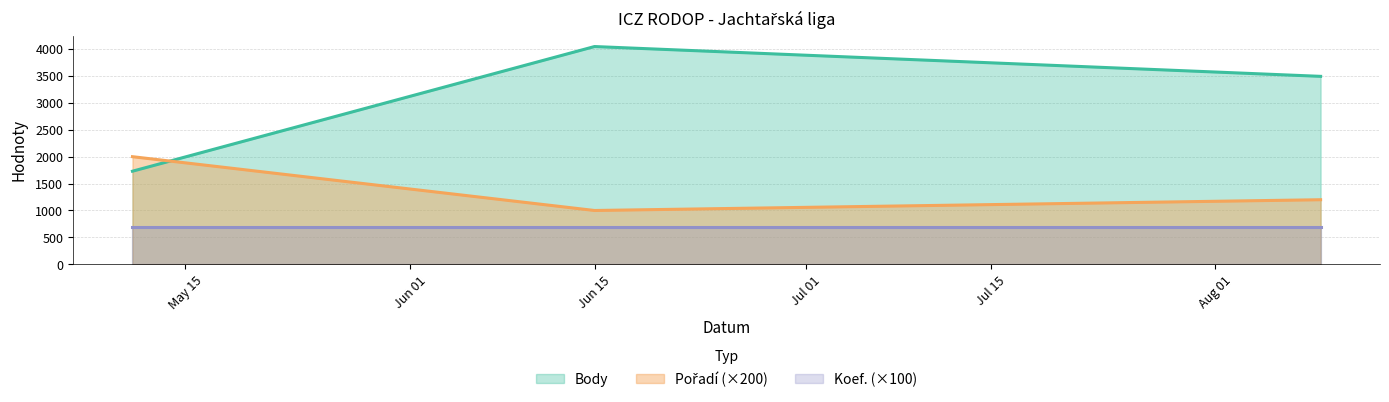

Which series has the largest total across all categories?

Body